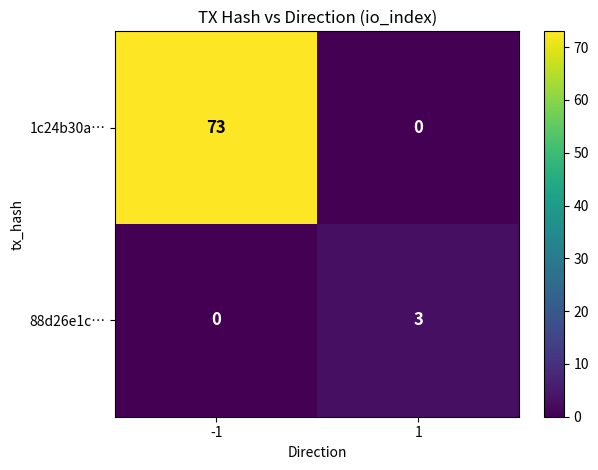

True or false: 88d26e1c… has a value of 5 at 1.

False